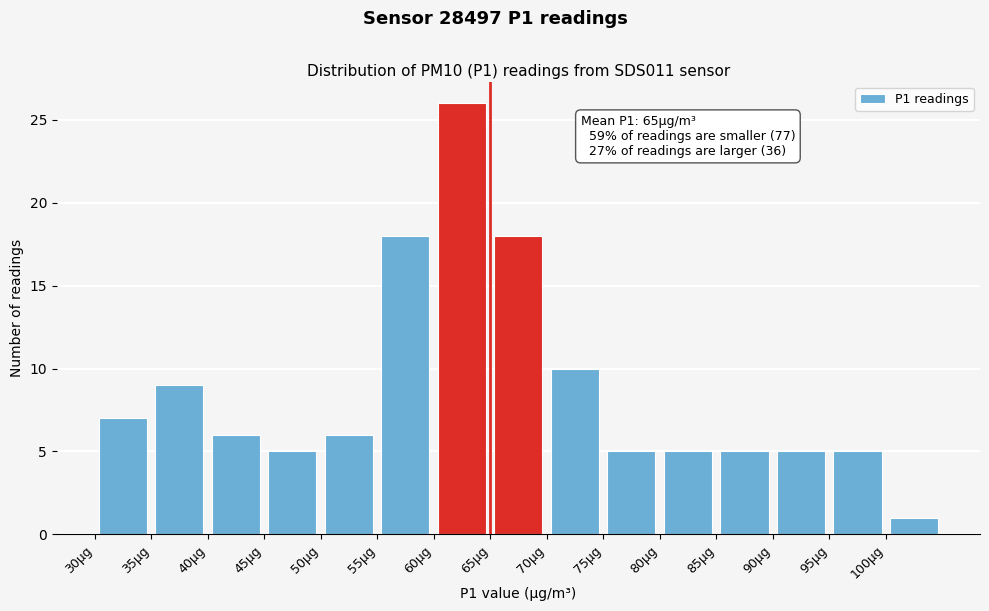

Over which range of the x-axis is the bar tallest?

60 to 65